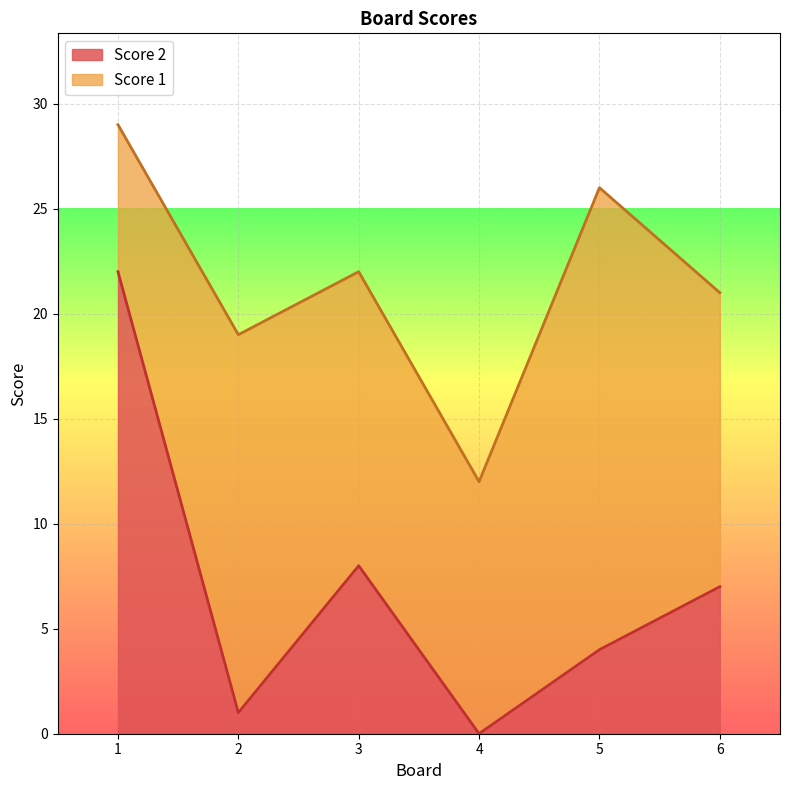

At which label is Score 2 closest to 11?

3